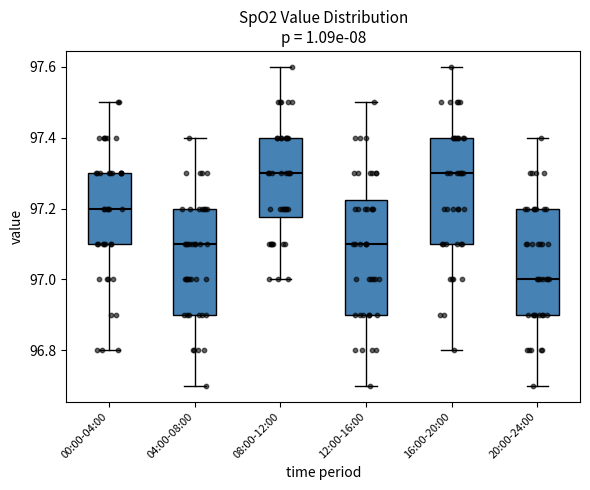

Reading left to right, transcribe this box plot: for each box, give where its median line is, the range the box spans, and where its two whiskers end, as read against the y-axis. The values are not printed on the chart, so give them approximately, as read against the axis.

00:00-04:00: median 97.20, box 97.10 to 97.30, whiskers 96.80 to 97.50
04:00-08:00: median 97.10, box 96.90 to 97.20, whiskers 96.70 to 97.40
08:00-12:00: median 97.30, box 97.18 to 97.40, whiskers 97.00 to 97.60
12:00-16:00: median 97.10, box 96.90 to 97.22, whiskers 96.70 to 97.50
16:00-20:00: median 97.30, box 97.10 to 97.40, whiskers 96.80 to 97.60
20:00-24:00: median 97.00, box 96.90 to 97.20, whiskers 96.70 to 97.40